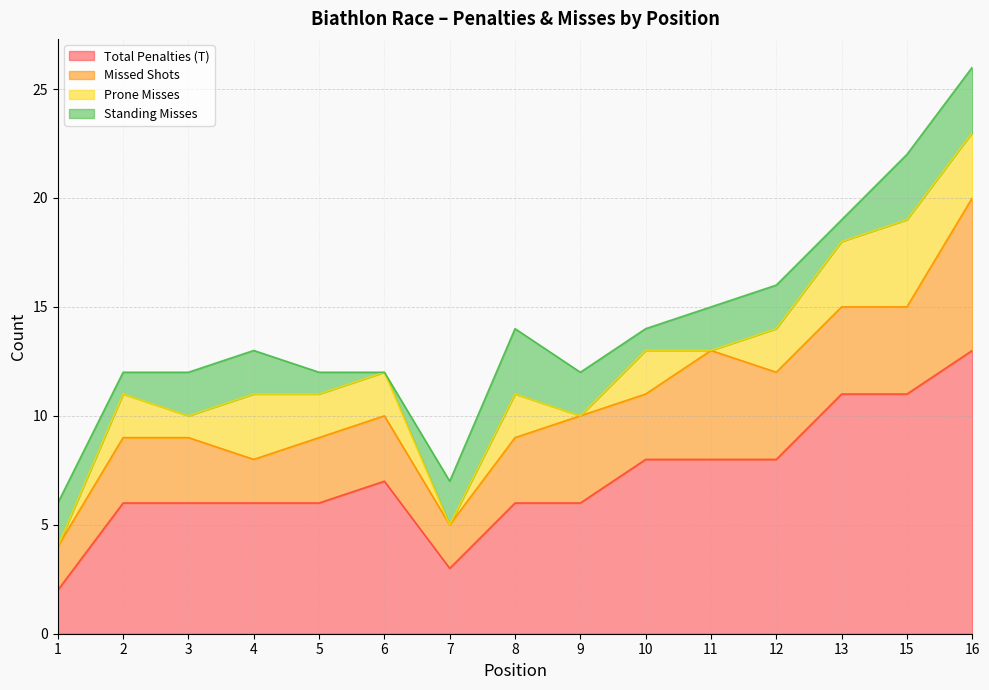

How many data points in Standing Misses are less than 2?

5